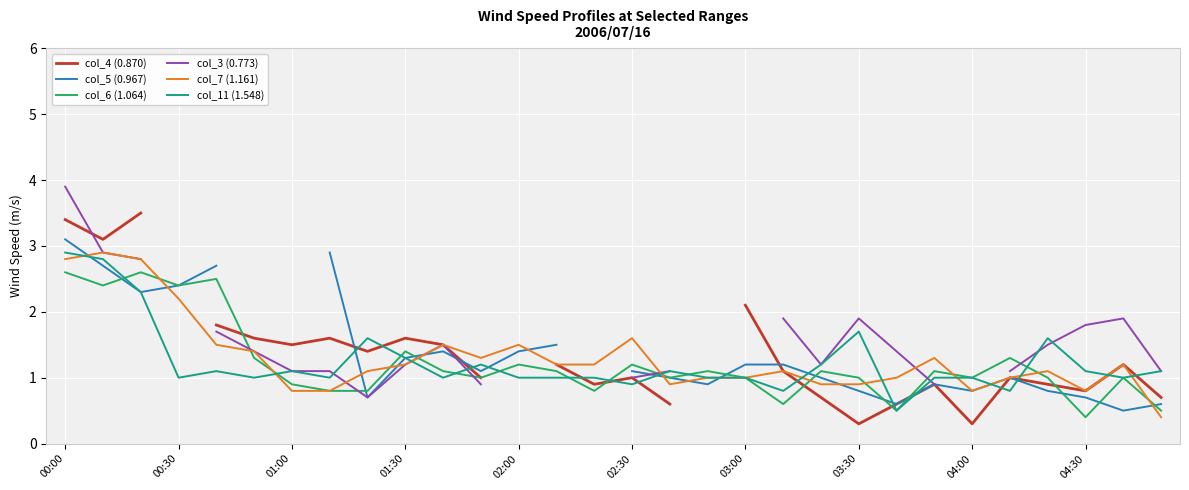

The value of col_6 (1.064) at 01:00 is 1.3. True or false?

False